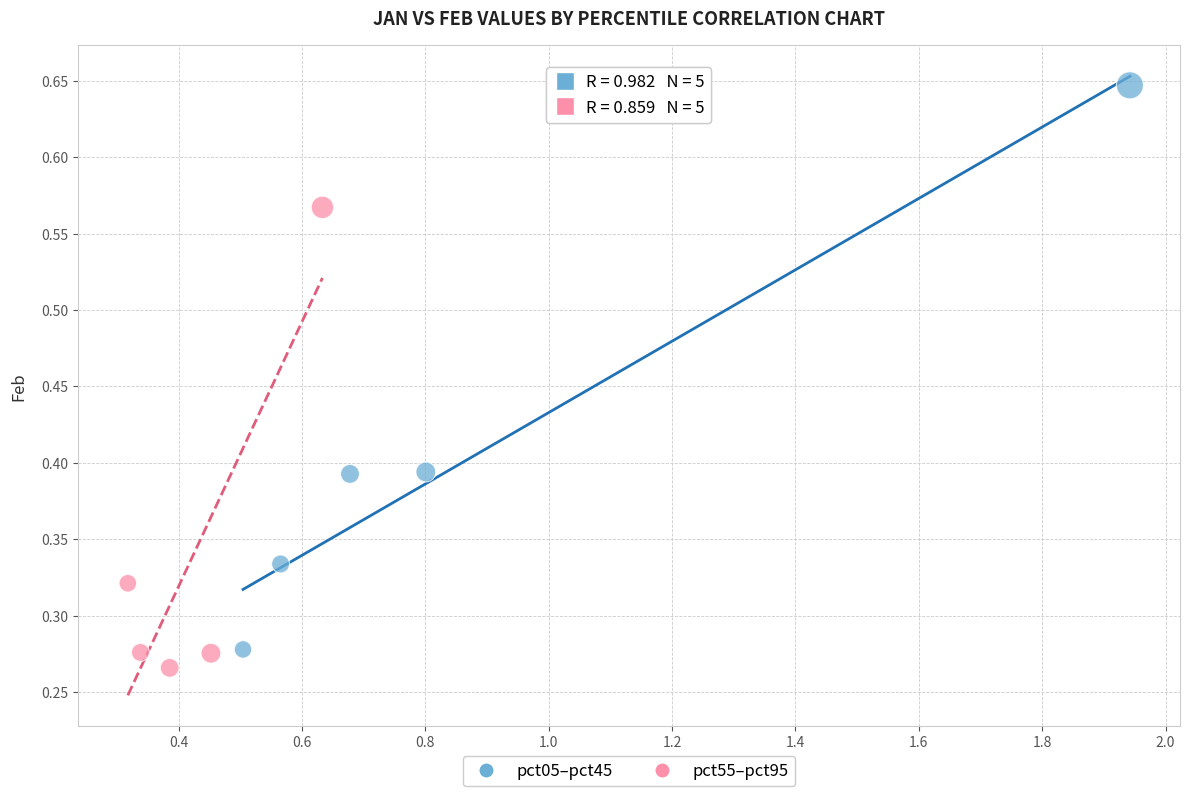

Which series has the largest Y range (max minus min)?

pct05–pct45